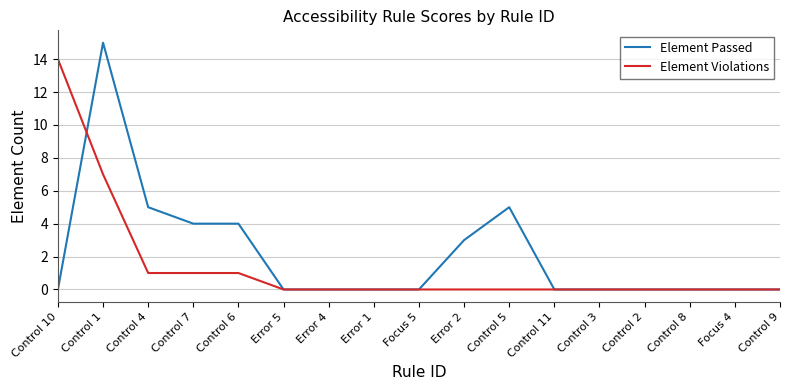

The value of Element Violations at Control 2 is -8. True or false?

False